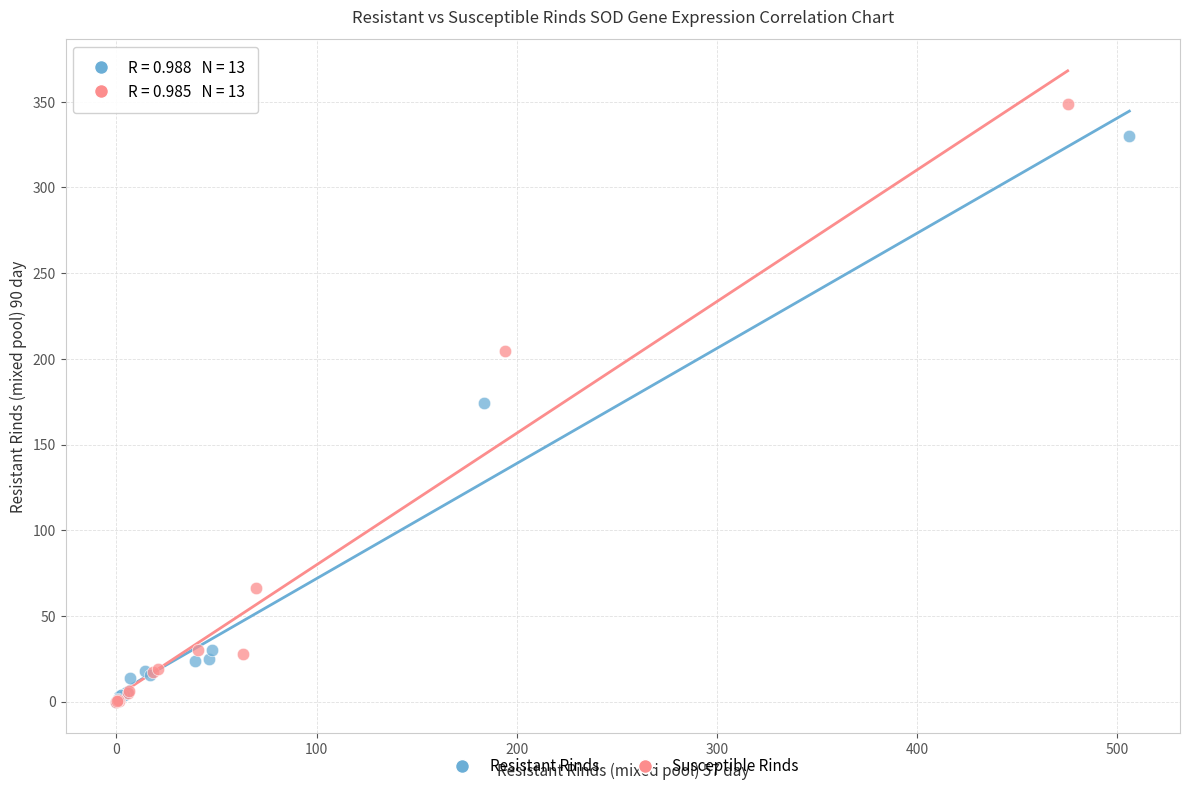

What are all the series names shown in the legend?

Resistant Rinds, Susceptible Rinds